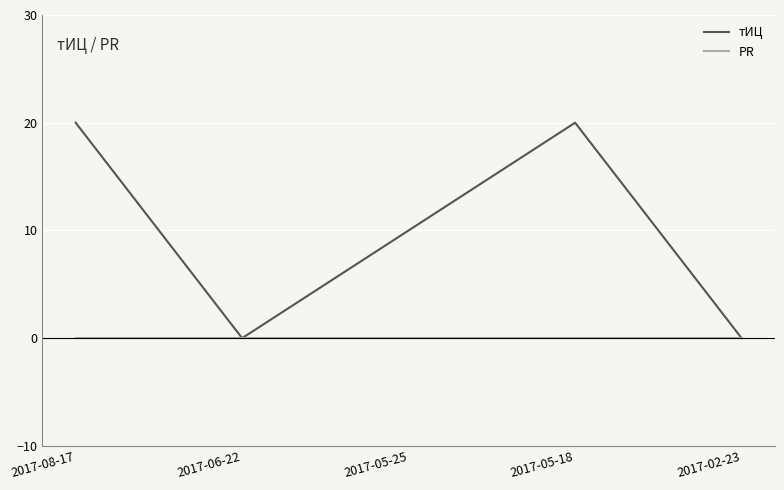

What is the total value across all series at 2017-05-18?

20